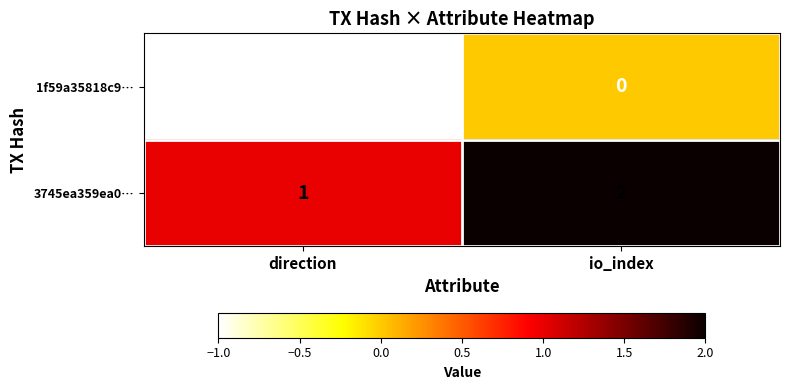

Rank the series by their maximum value, from lowest to highest.

1f59a35818c9…, 3745ea359ea0…